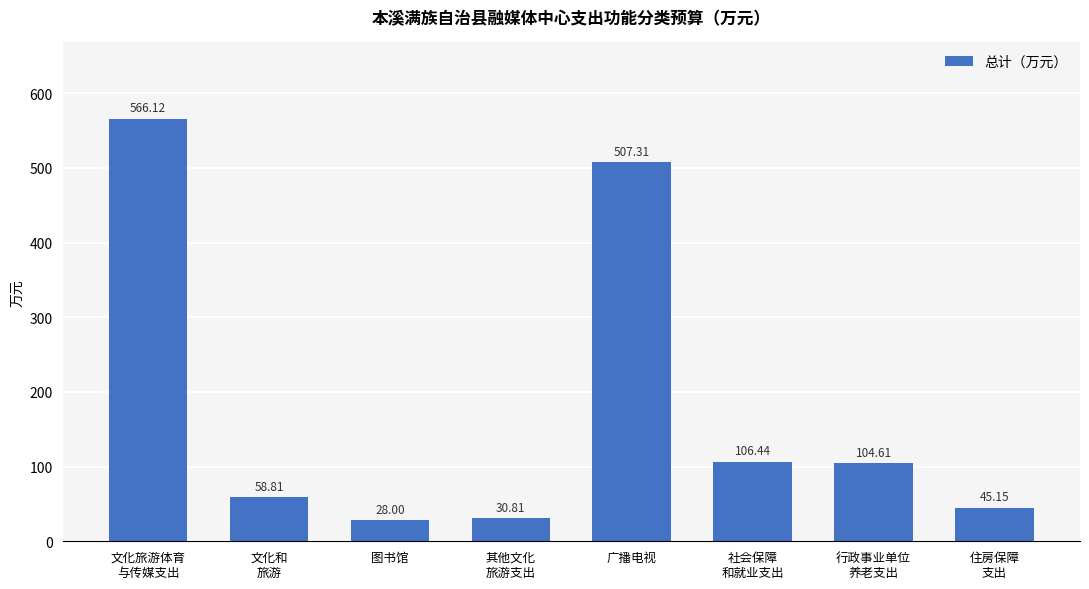

Where is the data nearest to the value 297?

社会保障
和就业支出